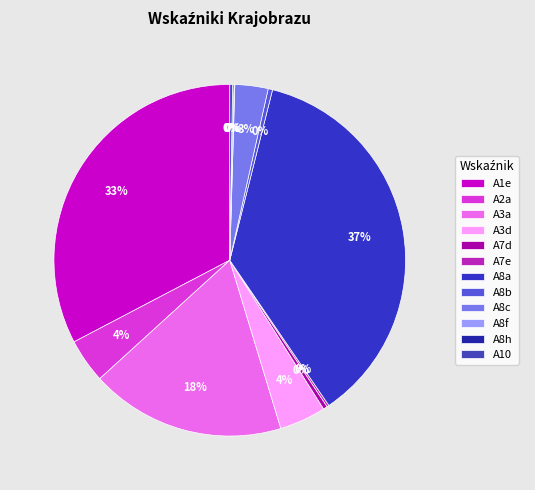

To the nearest percent, what is the average slice percentage?

8%